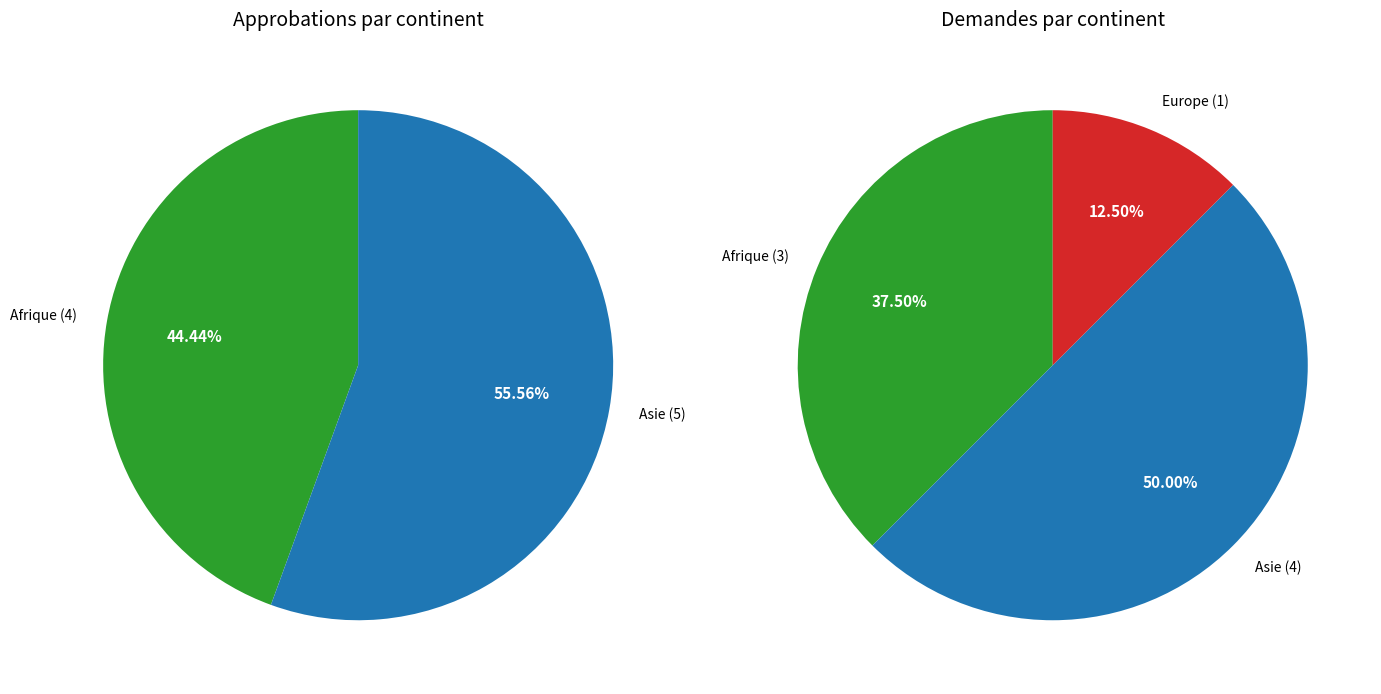

How many slices are in this pie chart?

5